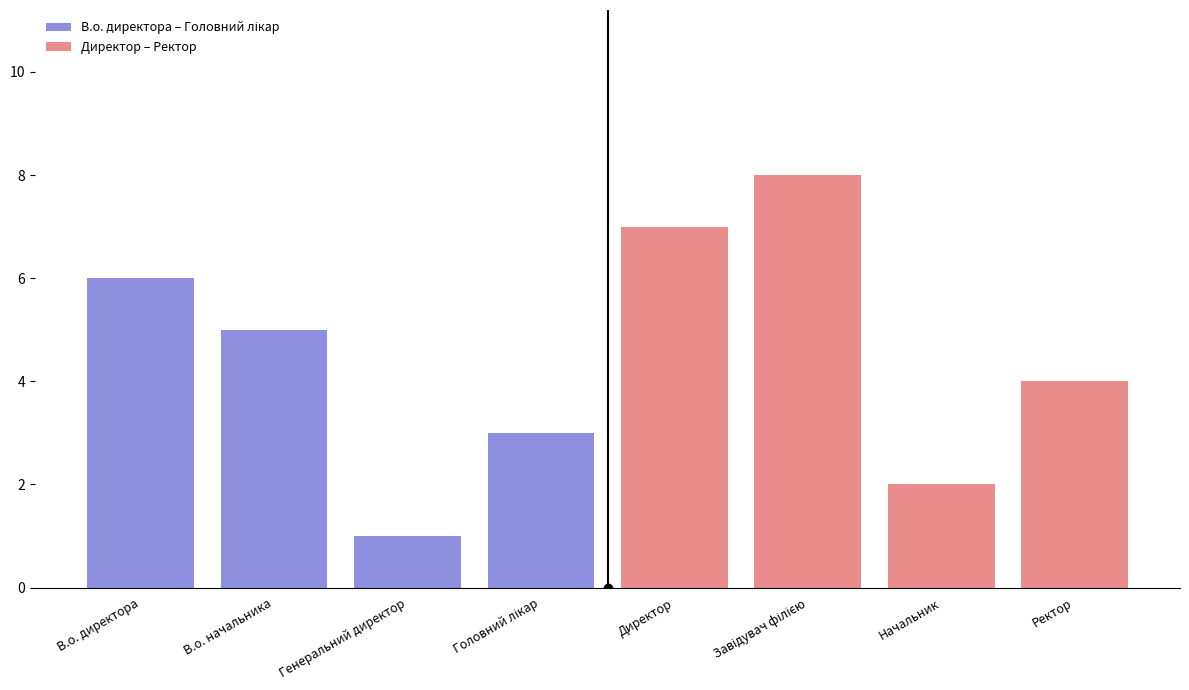

Rank the series at Генеральний директор from lowest to highest value.

В.о. директора – Головний лікар, Директор – Ректор